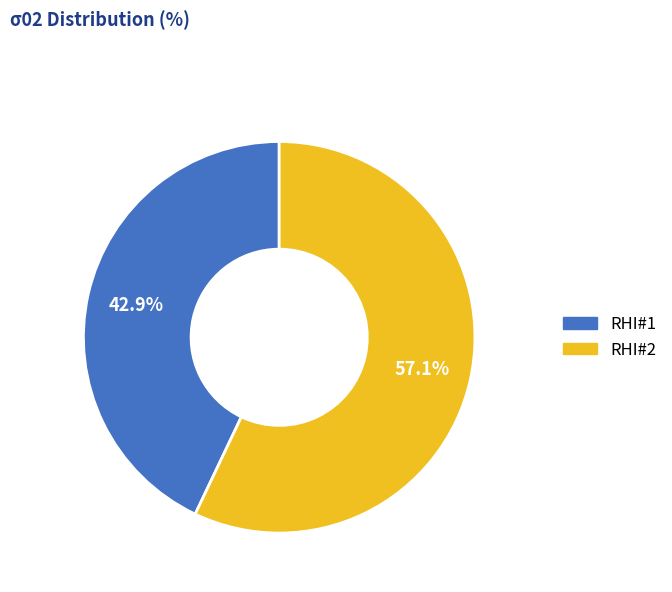

What percentage is the RHI#1 slice, to the nearest percent?

43%